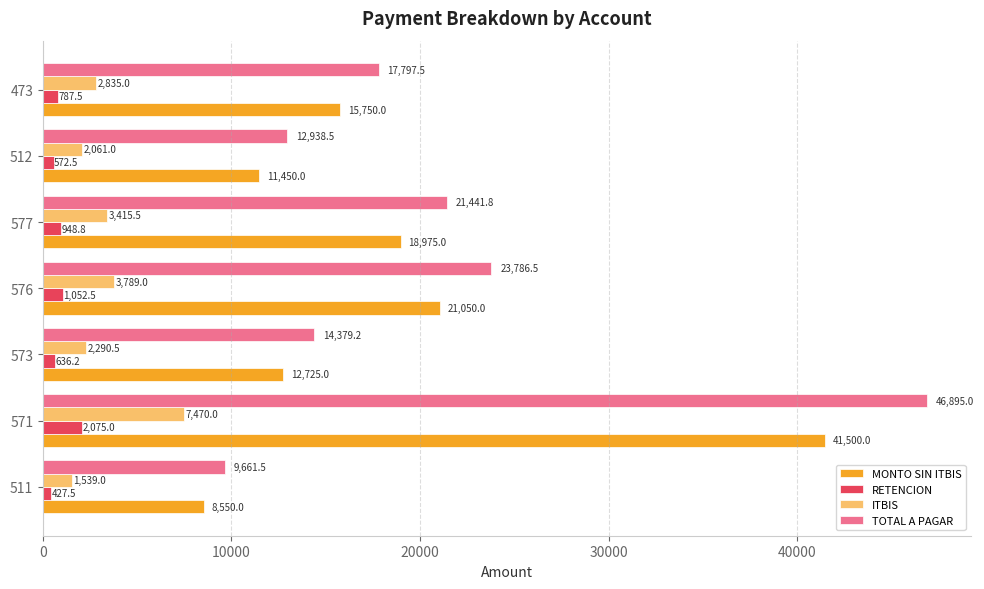

At which label does TOTAL A PAGAR reach its peak?

571